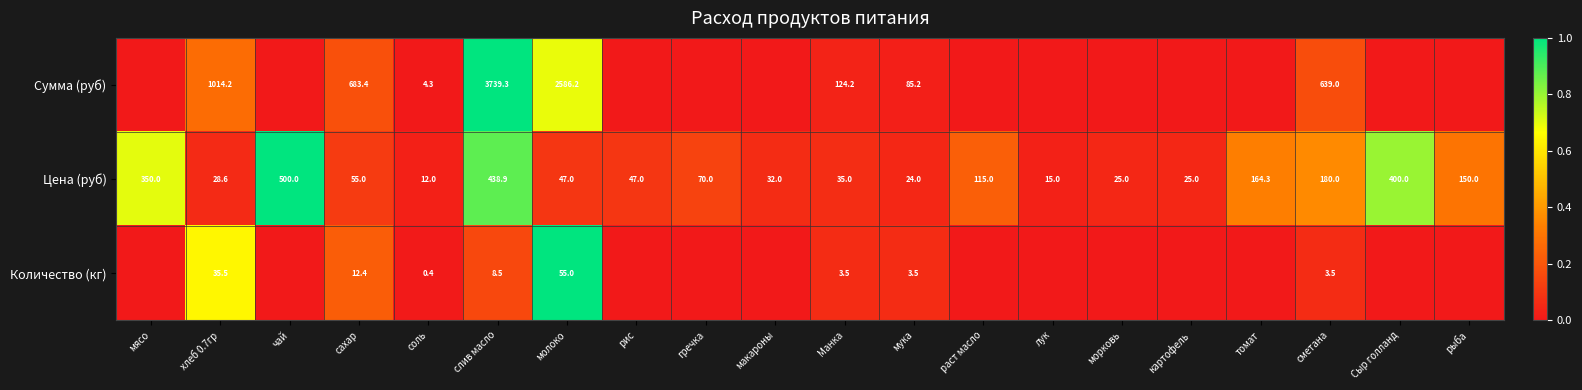

What is the difference between the highest and lowest values at томат?

0.3